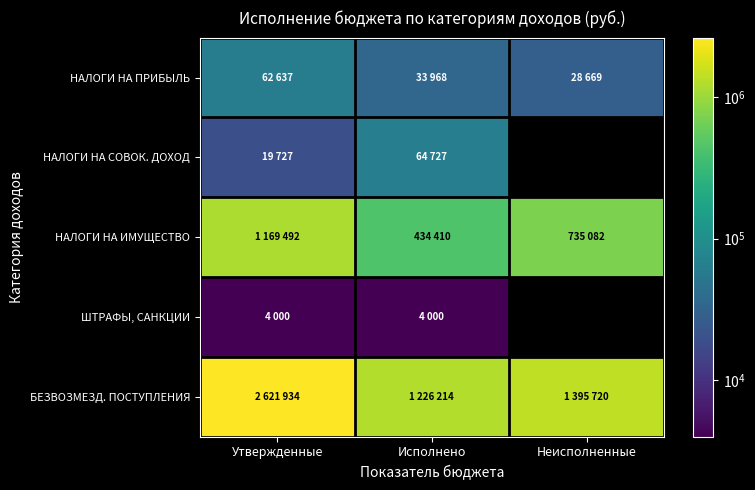

How many values in НАЛОГИ НА СОВОК. ДОХОД are above zero?

2